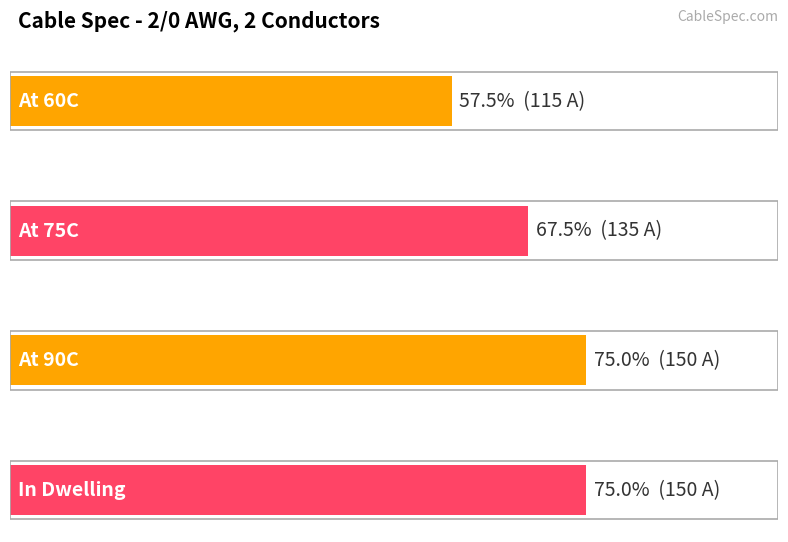

The value at At 75C is 135. True or false?

True